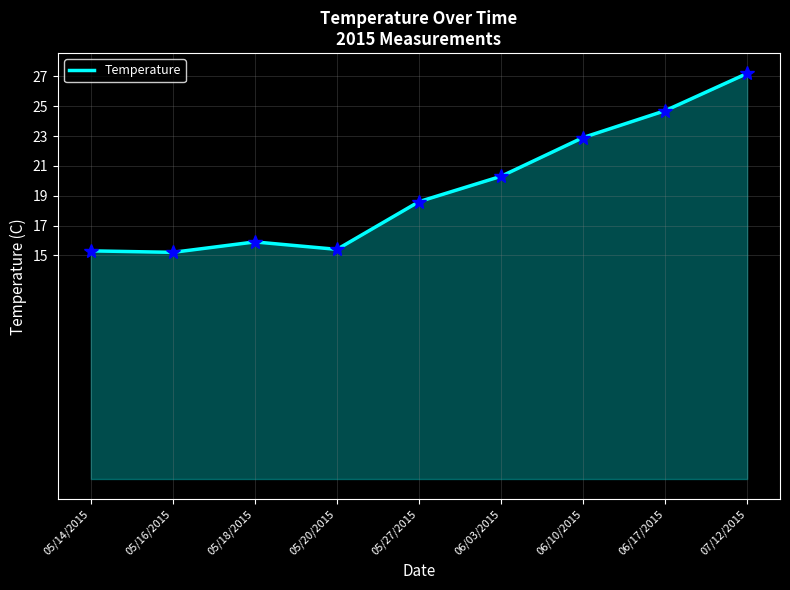

The value at 05/14/2015 is 15.3. True or false?

True